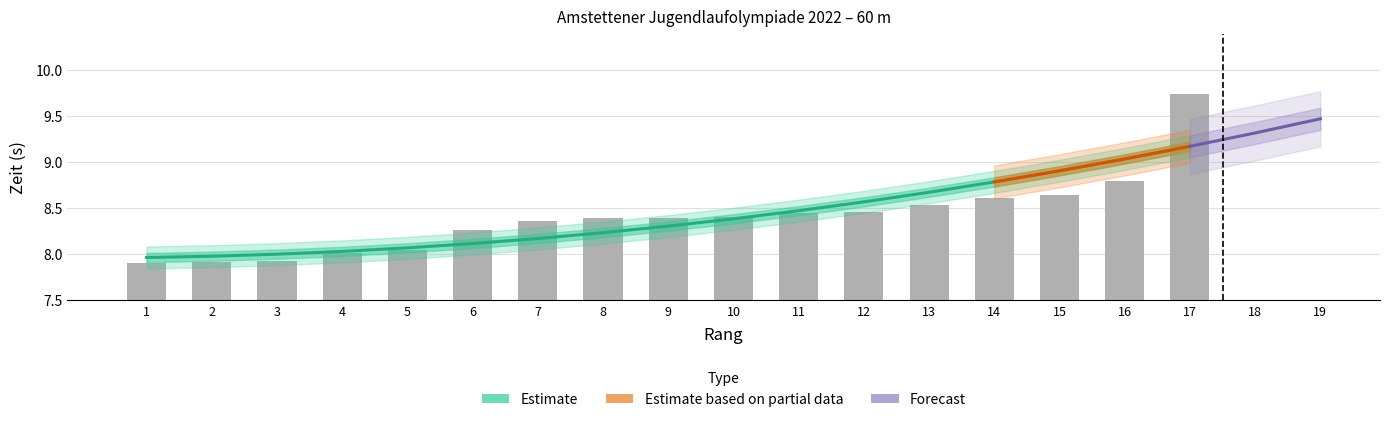

What is the approximate value at 11?

8.4